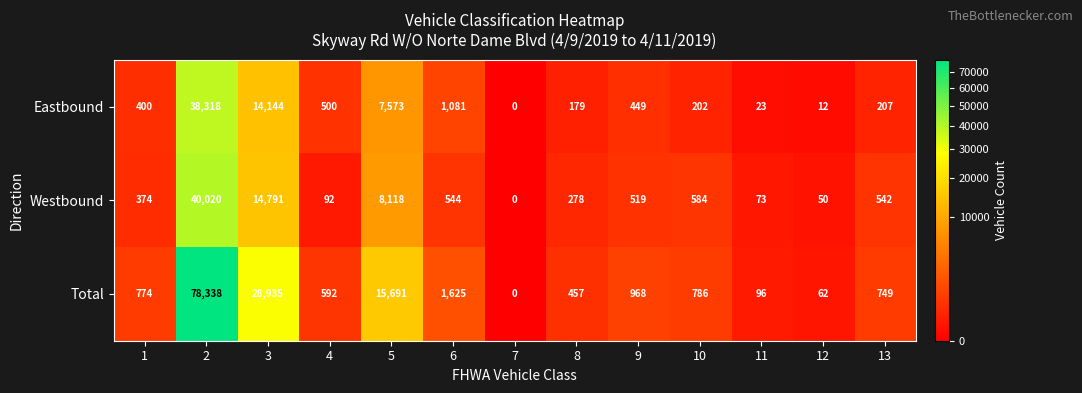

Which series changed the most between 6 and 12?

Total